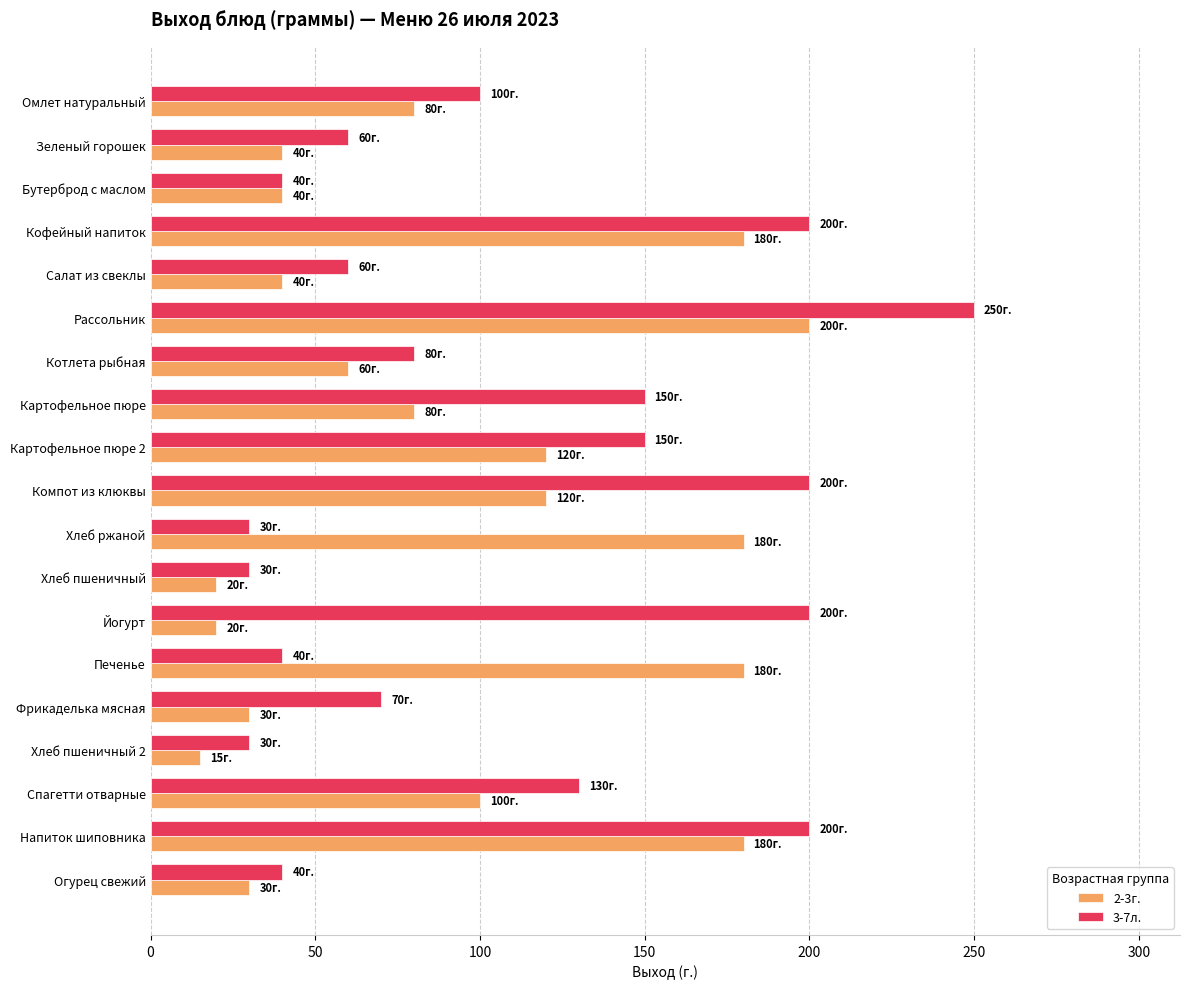

What is the total value across all series at Печенье?

220